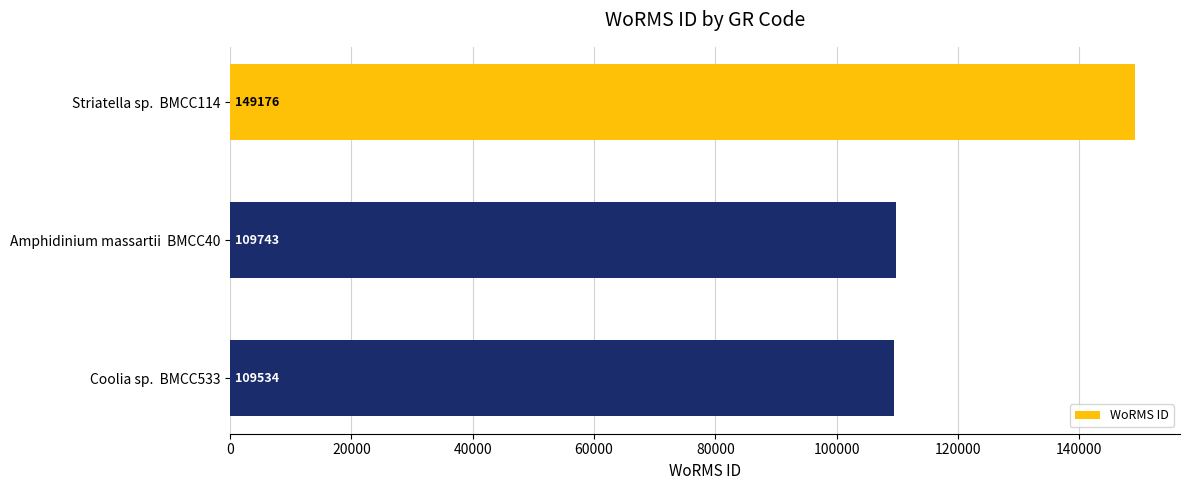

How many distinct data groups are displayed?

1